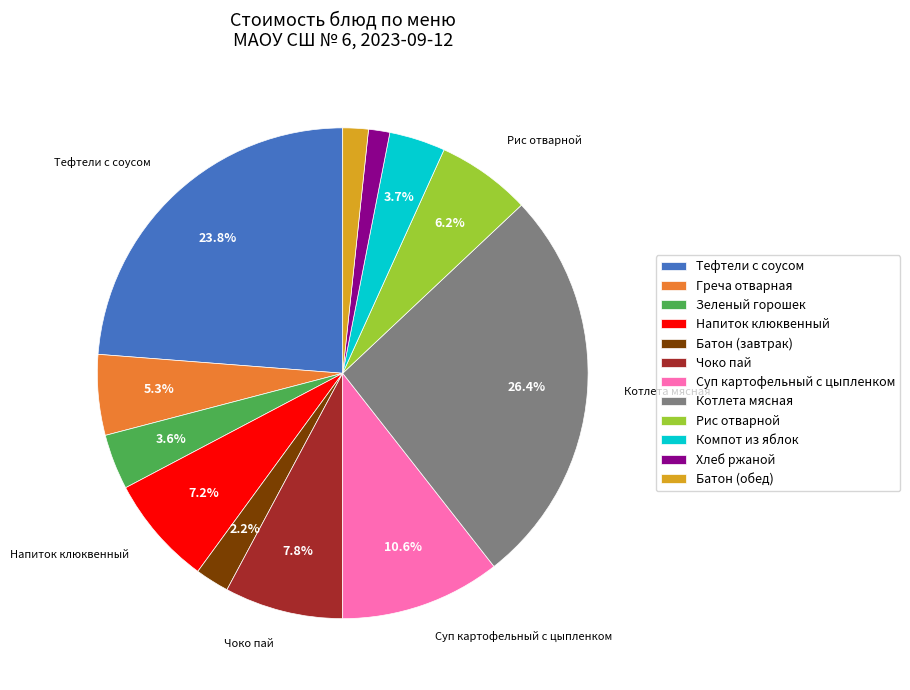

To the nearest percent, what is the difference between the largest and smallest slice percentages?

25%